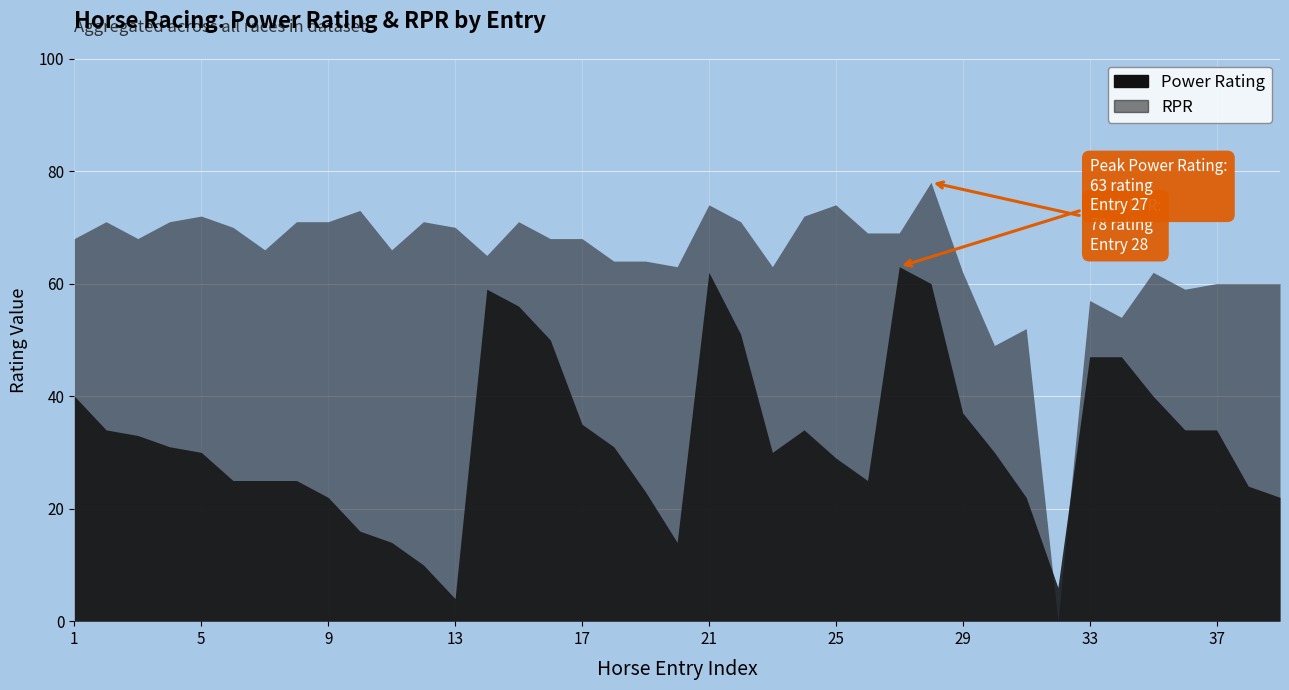

How many values in the Power Rating series exceed 31?

18